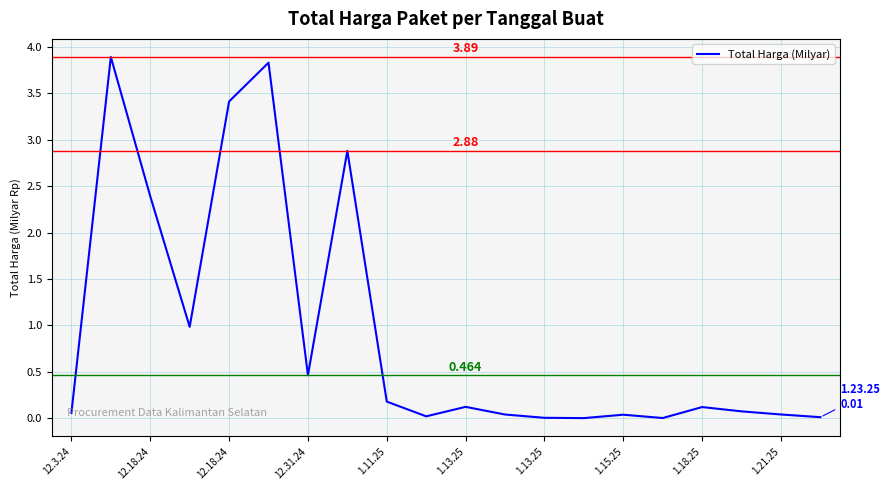

Does the chart have visible grid lines?

Yes